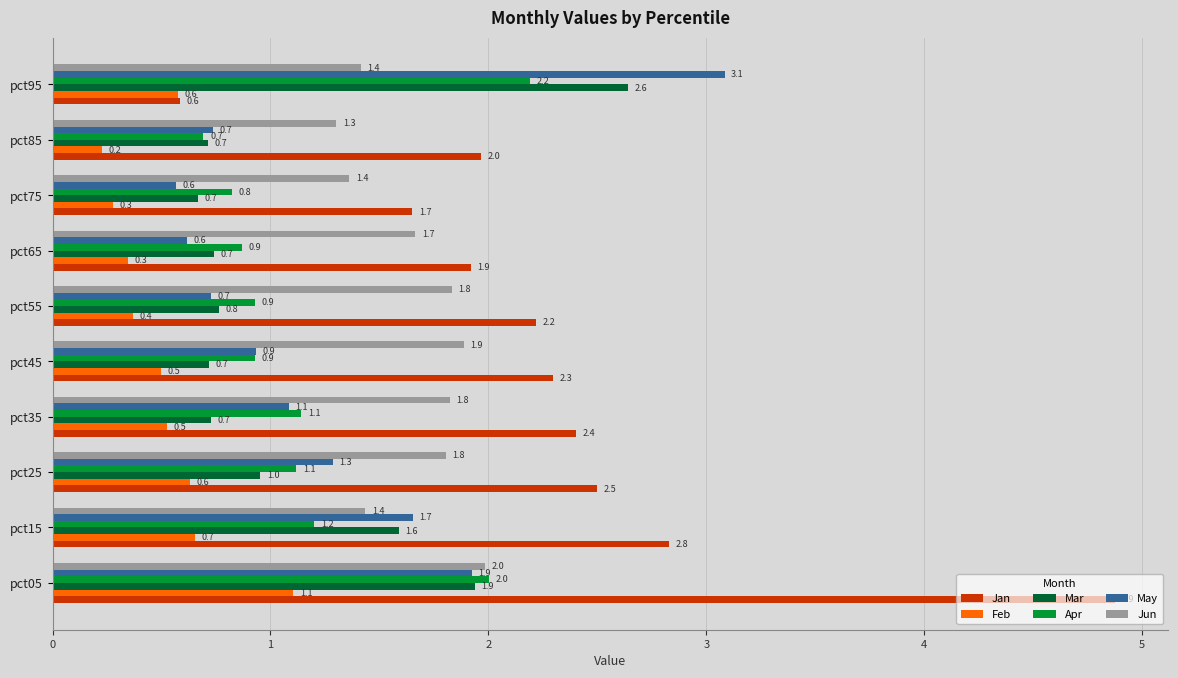

What are all the series names shown in the legend?

Jan, Feb, Mar, Apr, May, Jun